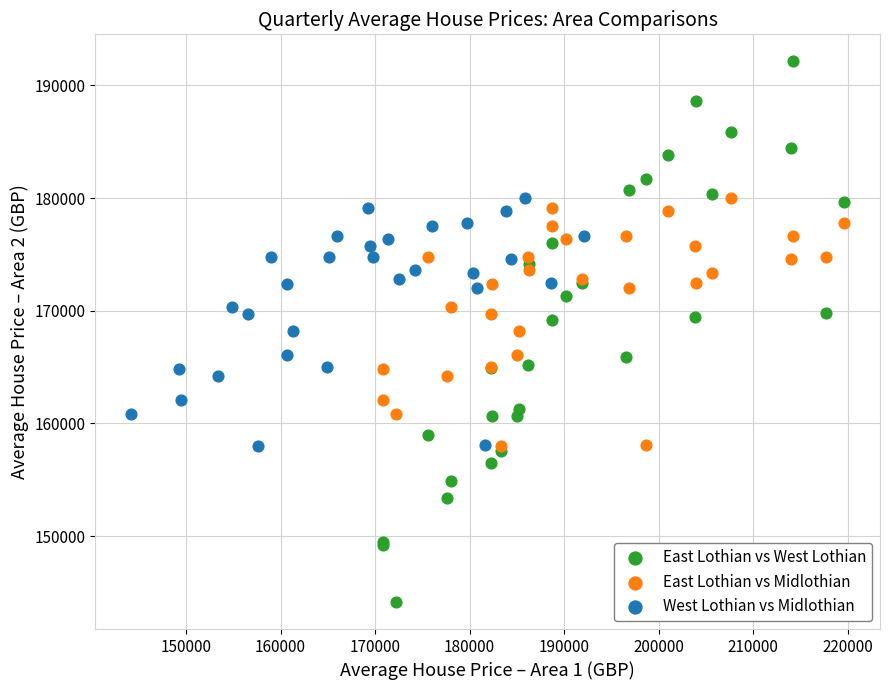

Which series has the widest spread of Y values?

East Lothian vs West Lothian